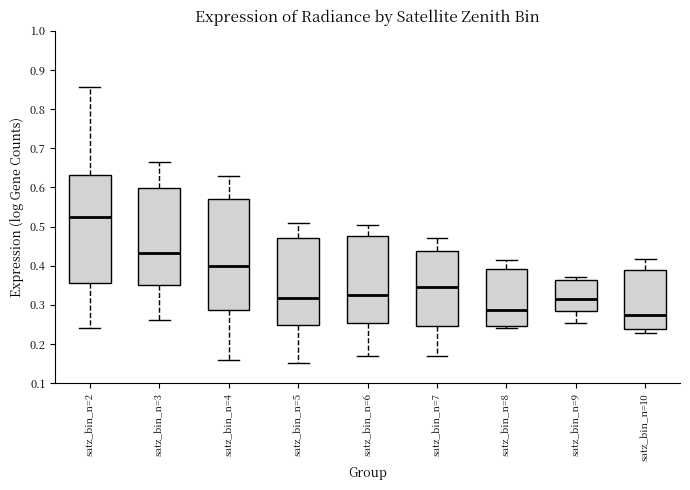

Reading left to right, read every box against the y-axis: the position of its median line, the range the box covers, and the ends of its whiskers. The values are not printed on the chart, so give them approximately, as read against the axis.

satz_bin_n=2: median 0.52, box 0.35 to 0.63, whiskers 0.24 to 0.86
satz_bin_n=3: median 0.43, box 0.35 to 0.60, whiskers 0.26 to 0.67
satz_bin_n=4: median 0.40, box 0.29 to 0.57, whiskers 0.16 to 0.63
satz_bin_n=5: median 0.32, box 0.25 to 0.47, whiskers 0.15 to 0.51
satz_bin_n=6: median 0.32, box 0.25 to 0.48, whiskers 0.17 to 0.50
satz_bin_n=7: median 0.35, box 0.25 to 0.44, whiskers 0.17 to 0.47
satz_bin_n=8: median 0.29, box 0.25 to 0.39, whiskers 0.24 to 0.42
satz_bin_n=9: median 0.31, box 0.28 to 0.36, whiskers 0.25 to 0.37
satz_bin_n=10: median 0.27, box 0.24 to 0.39, whiskers 0.23 to 0.42